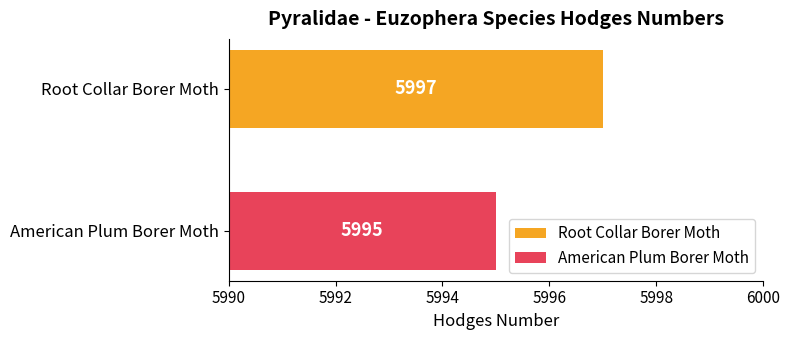

What is the lowest value of the American Plum Borer Moth series?

5995